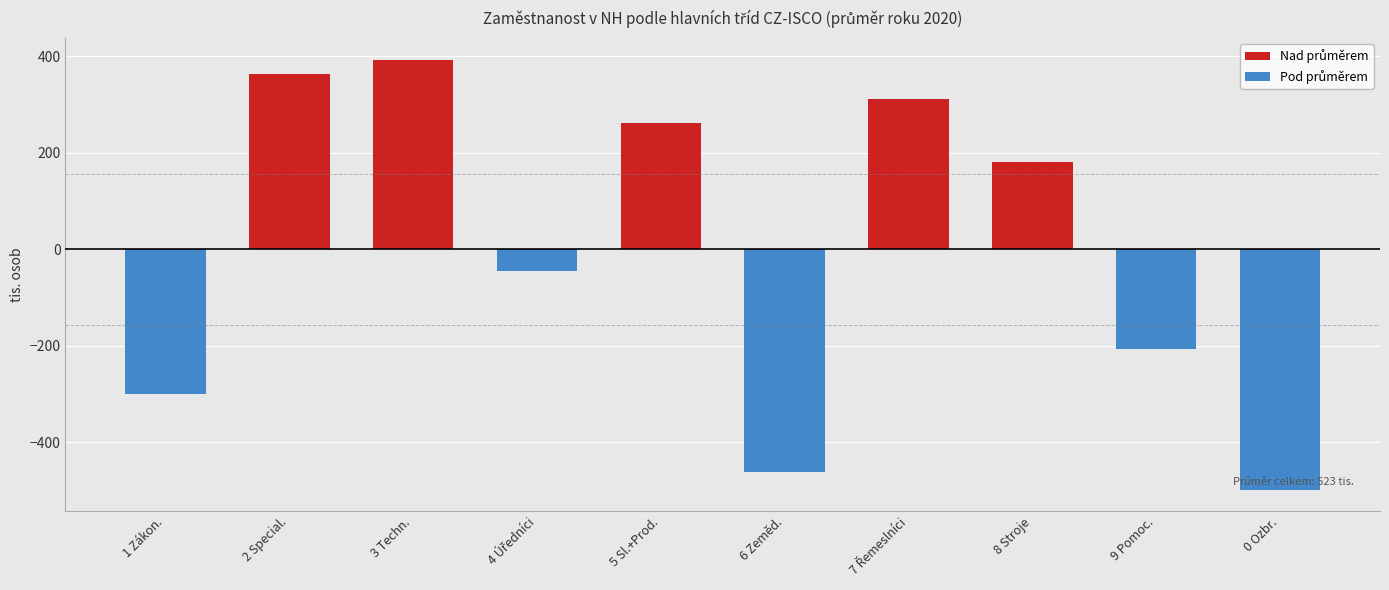

What is the label of the 8th bar from the right?

3 Techn.